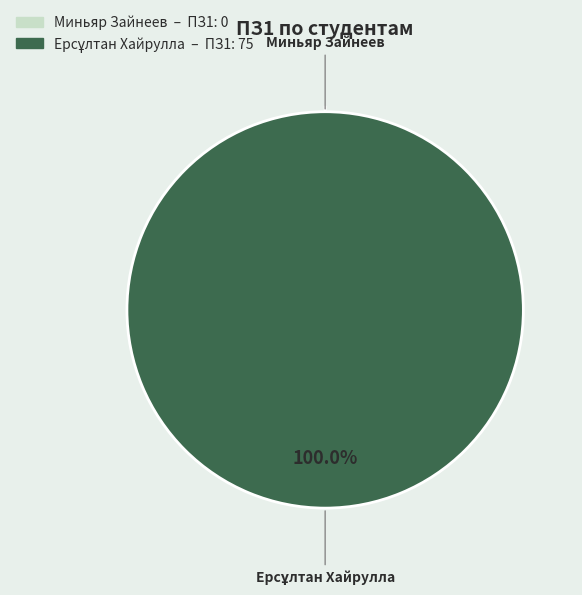

What is the total percentage of Ерсұлтан Хайрулла and Миньяр Зайнеев?

100.0%